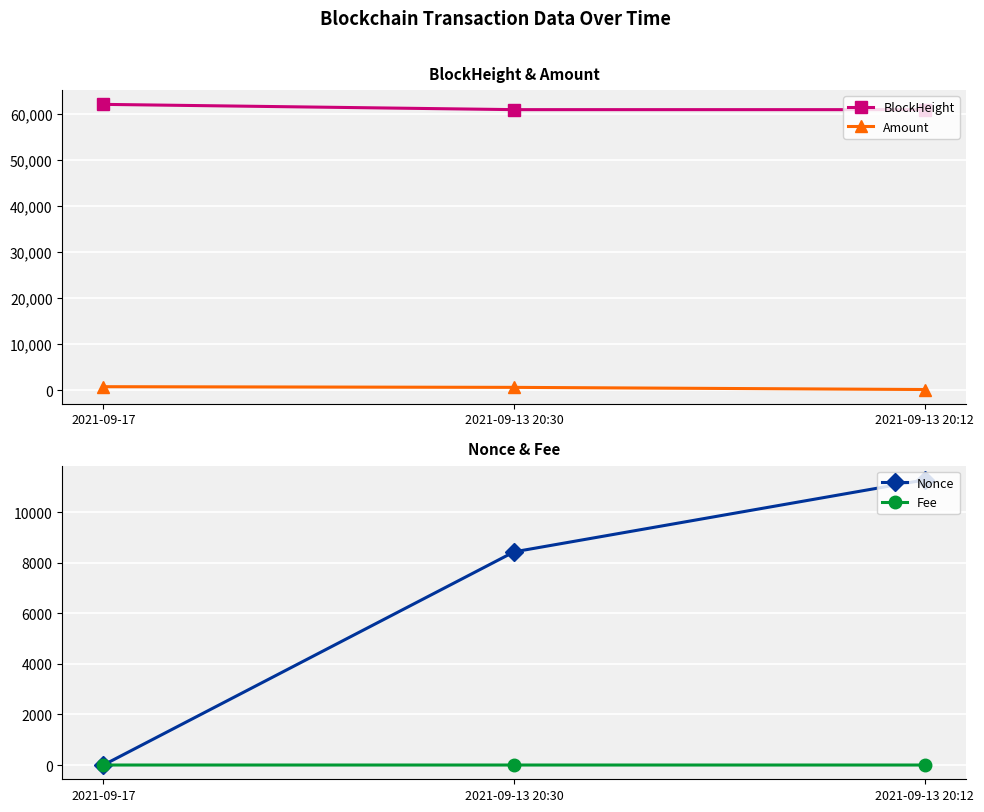

Does the chart display data point markers on the line(s)?

Yes